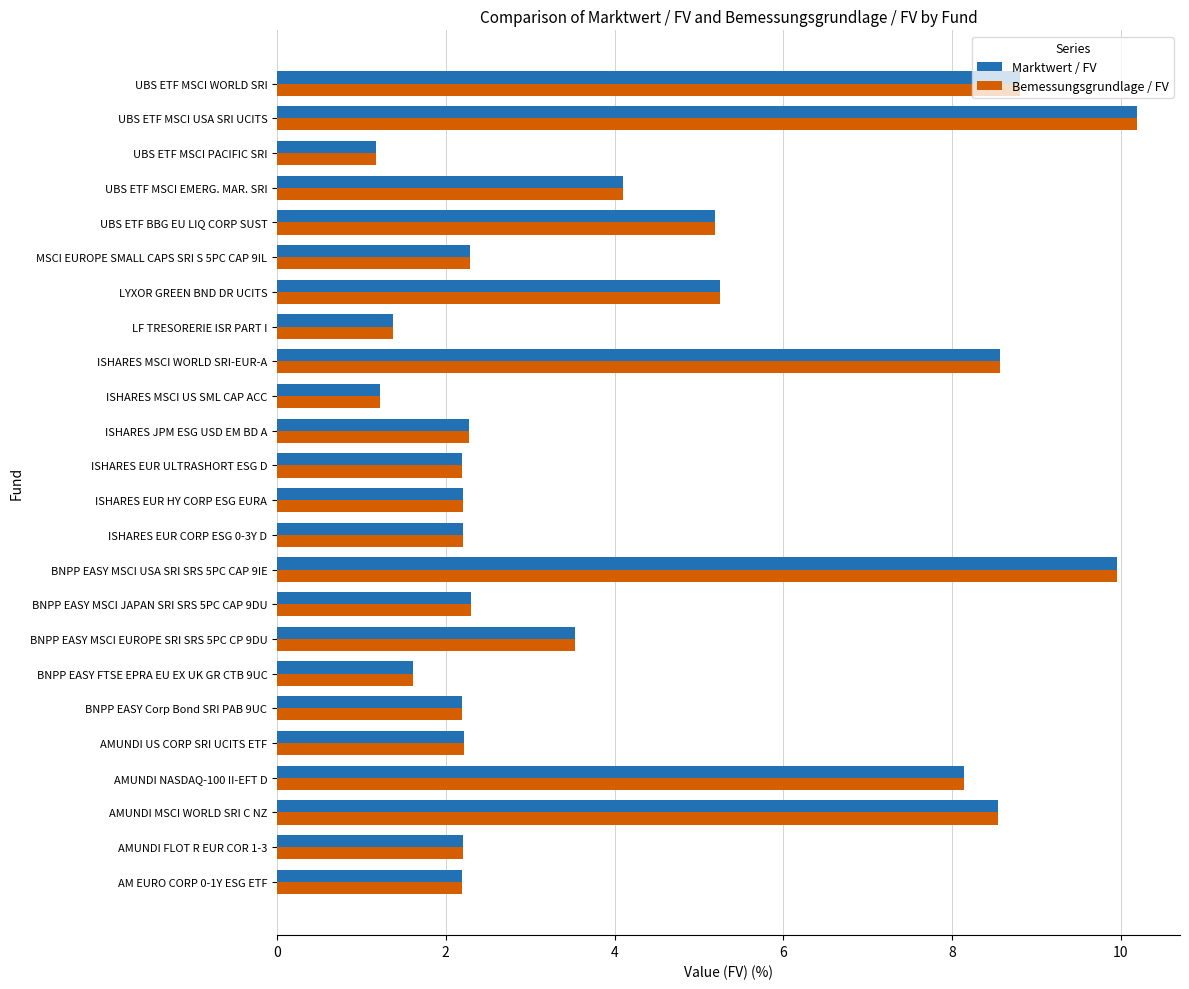

What is the highest value of the Marktwert / FV series?

10.2